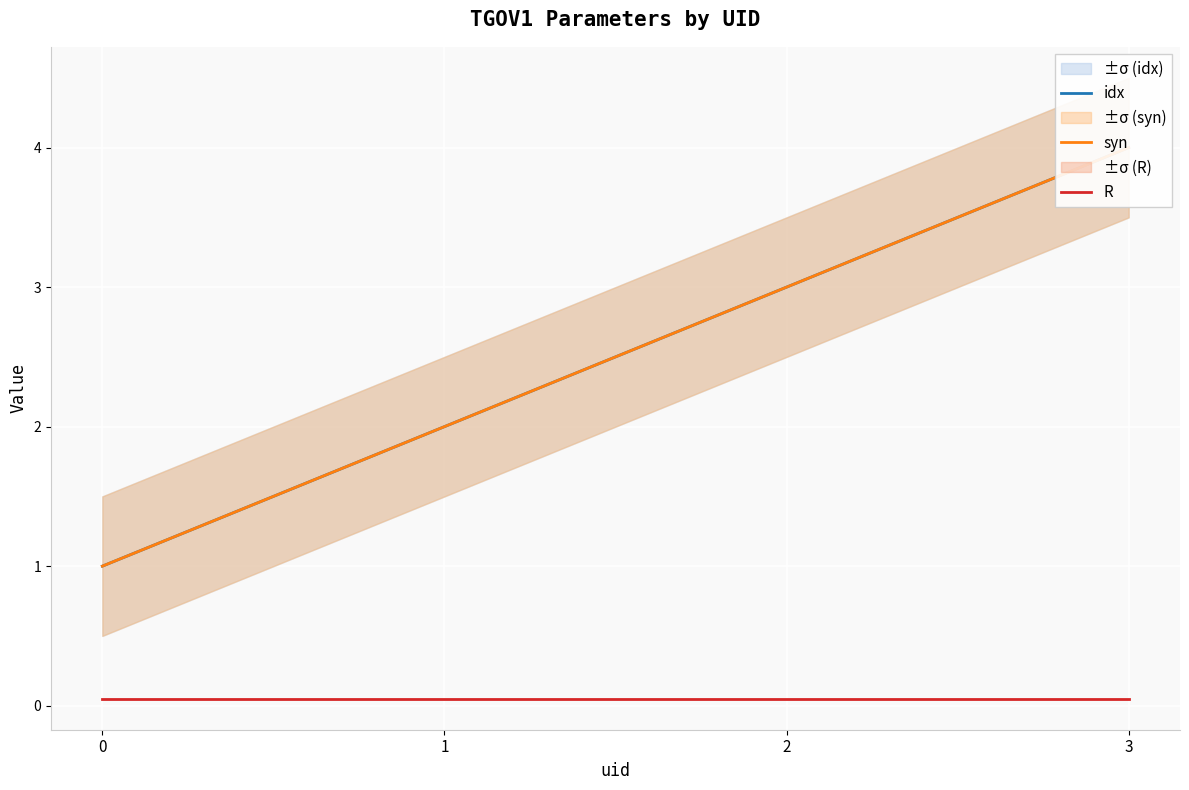

True or false: syn and R intersect in this chart.

False